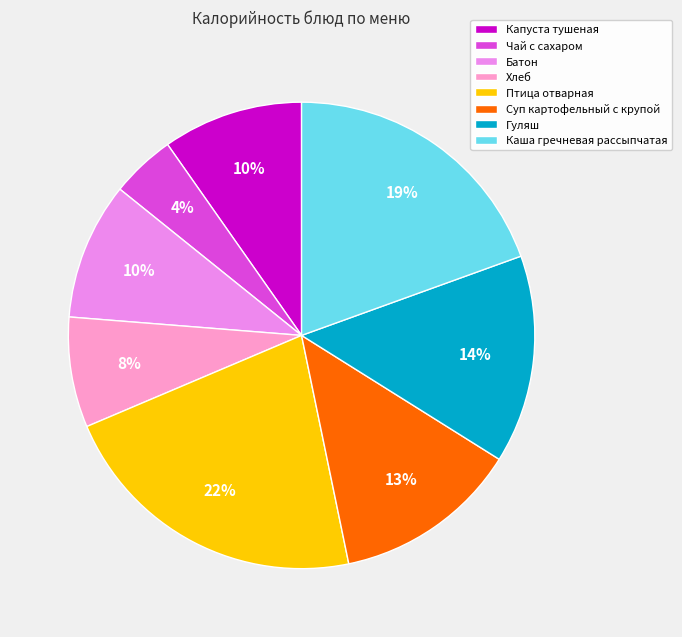

Which category has the smallest portion of the pie?

Чай с сахаром